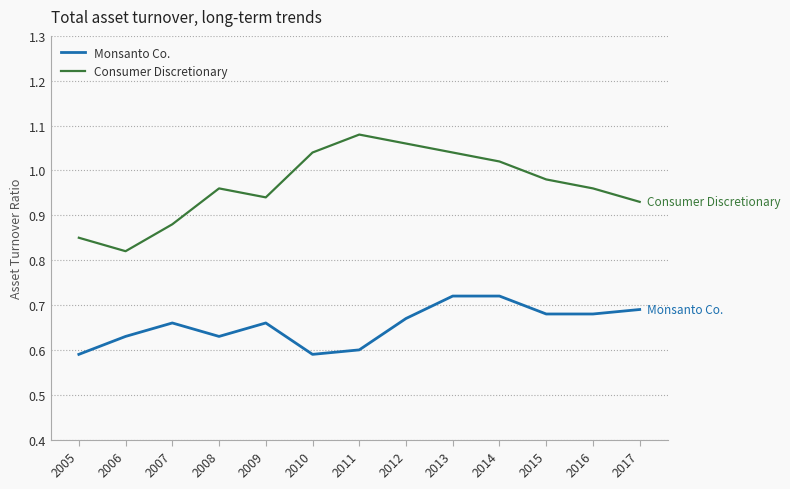

What is the spread (max minus min) of values at 2013?

0.3